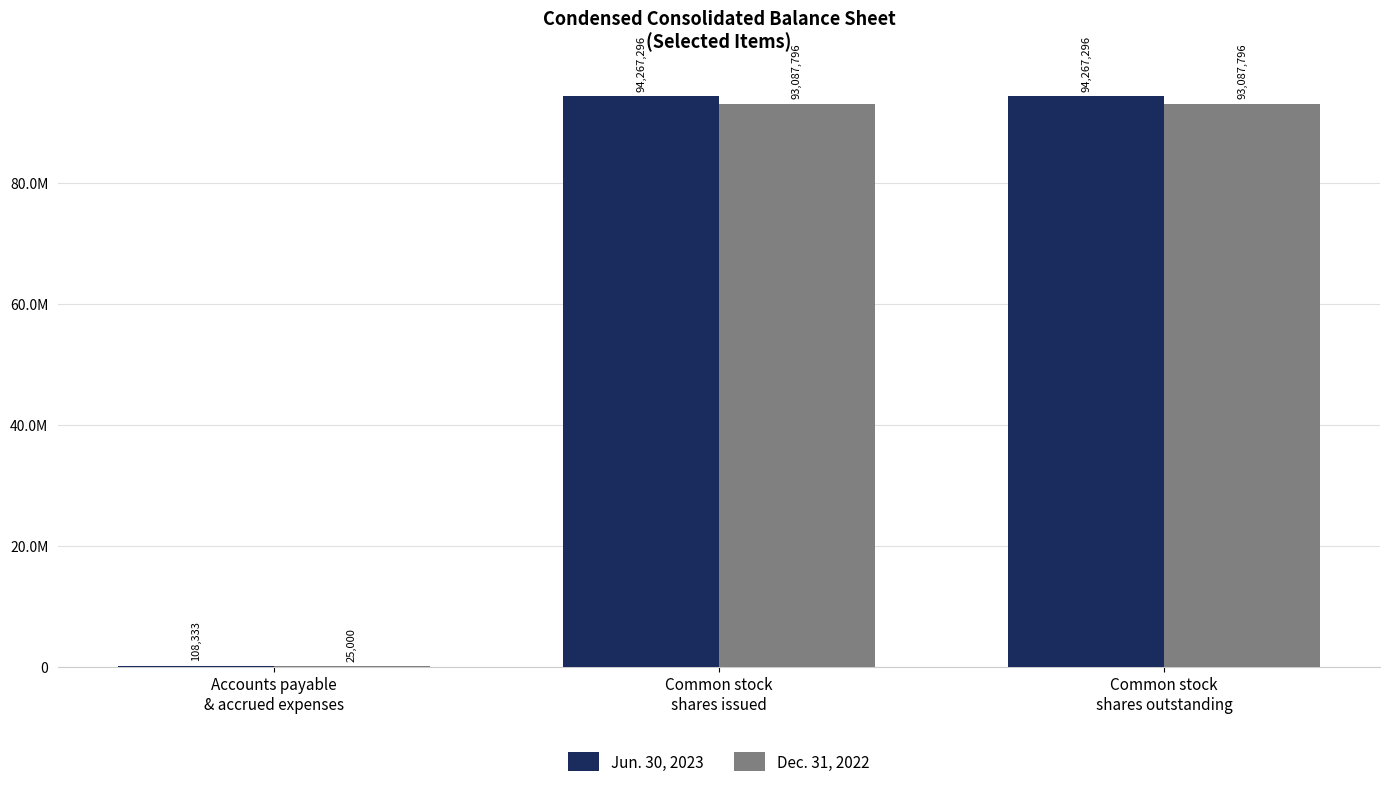

What is the value of the Dec. 31, 2022 bar at the 3rd from the left?

93087796